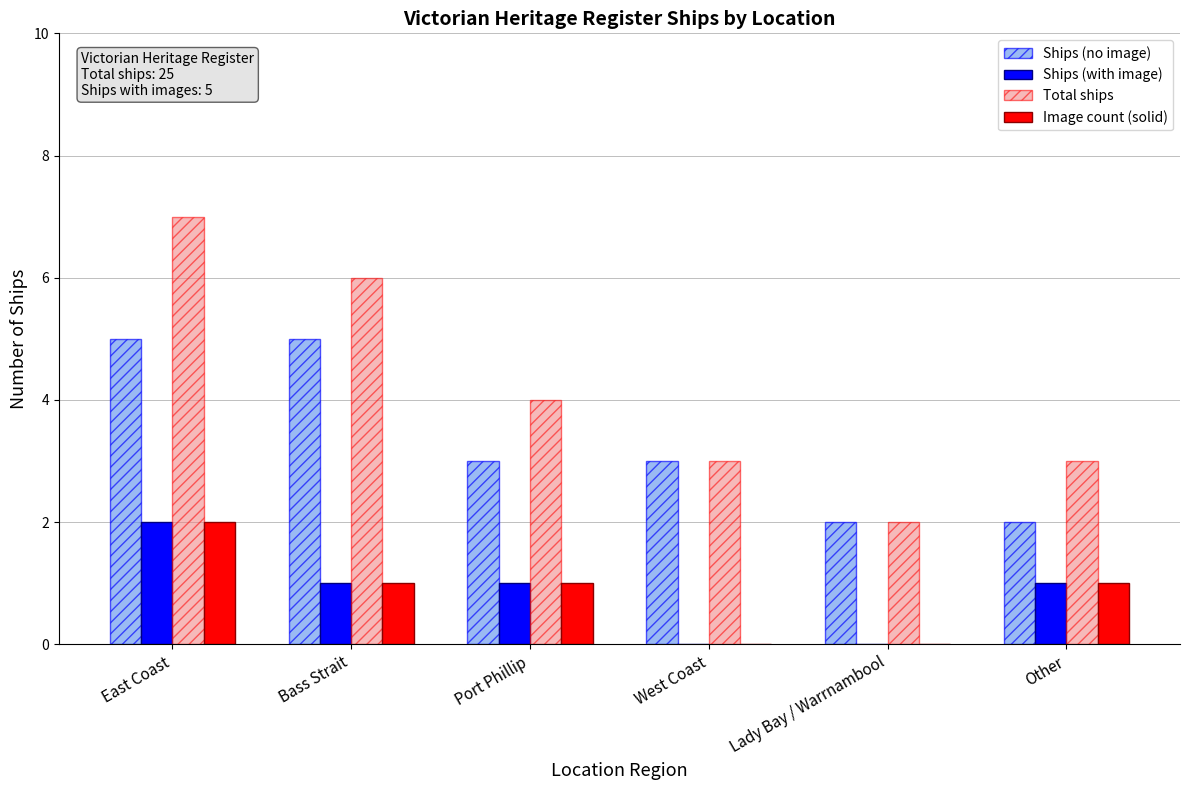

How many series are shown in this chart?

4